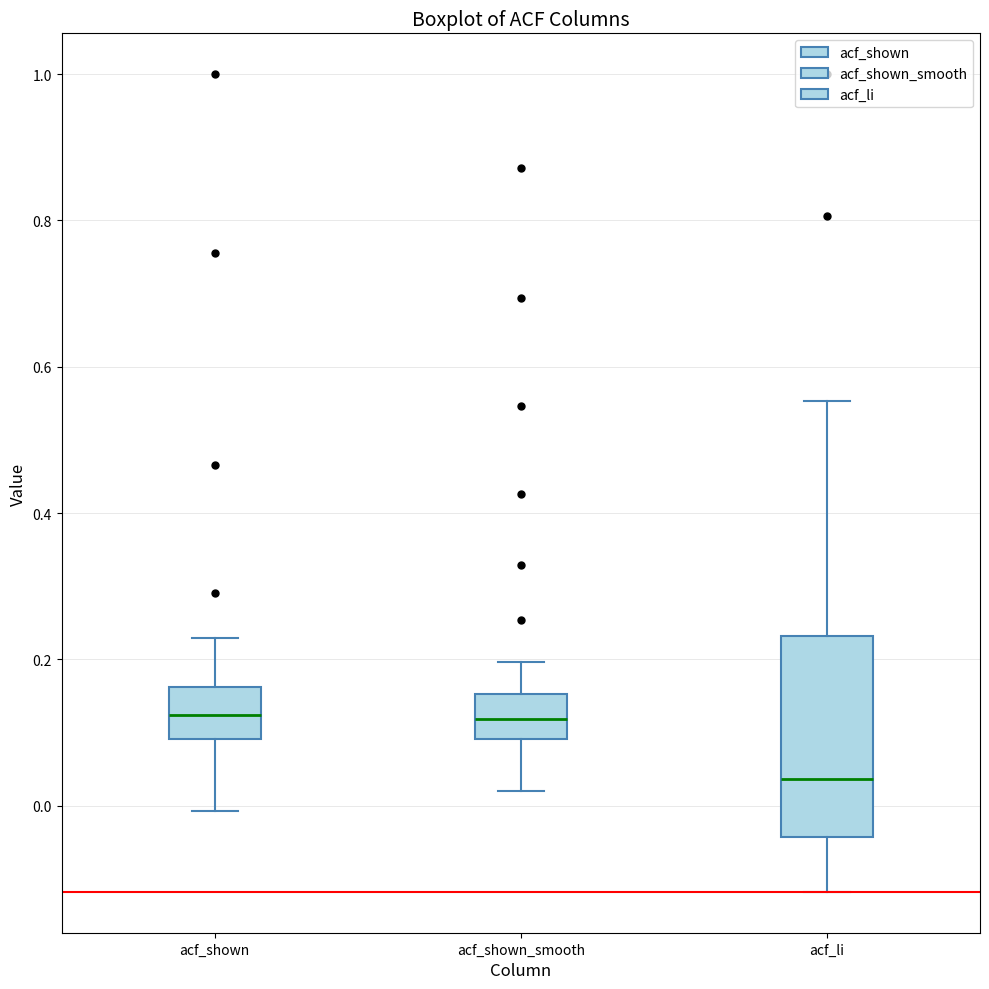

Comparing the boxes themselves (not the whiskers), which one is the tallest?

acf_li